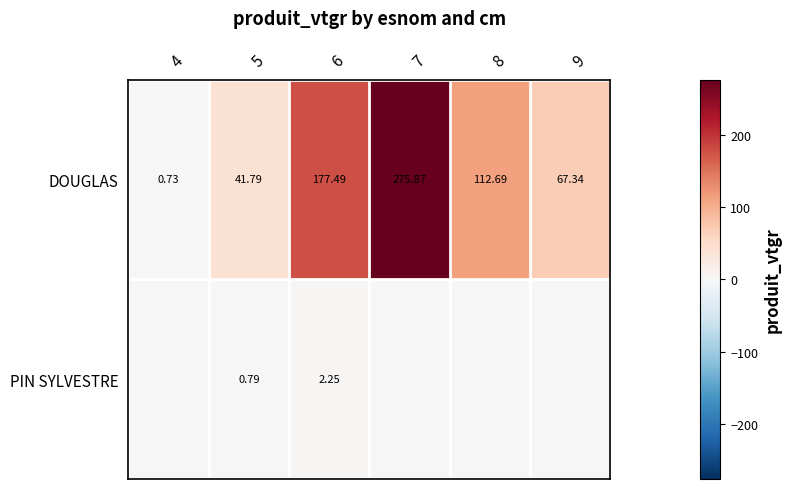

How many values in the DOUGLAS series exceed 112?

3